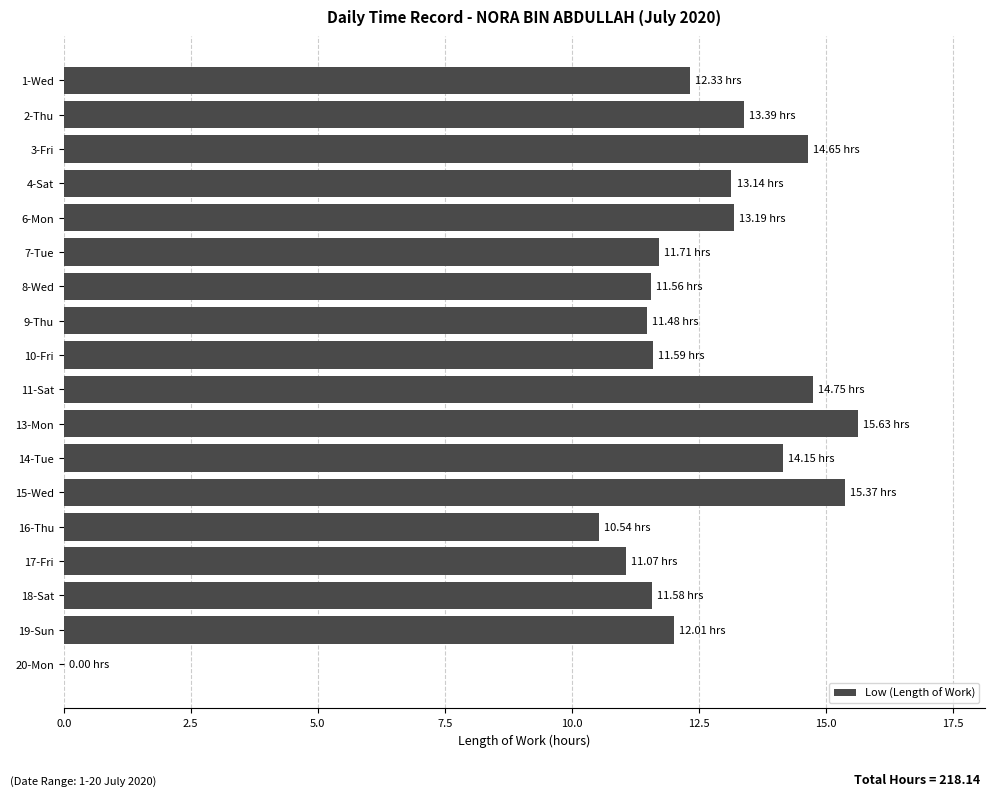

What is the sum of all values?

218.1